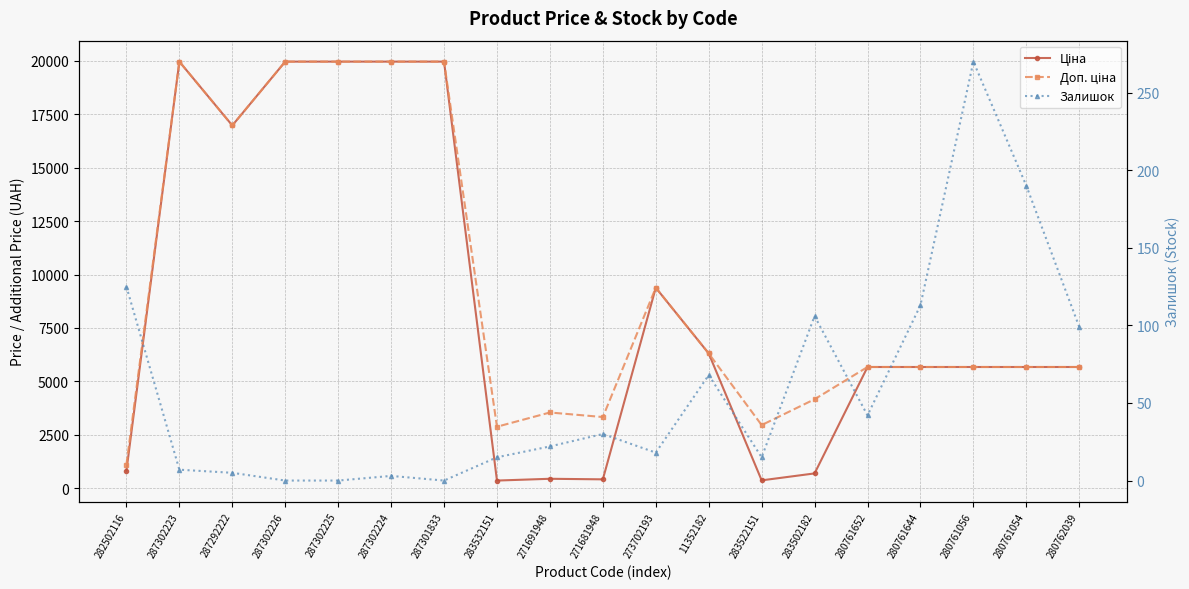

Which series has the largest range (max minus min)?

Ціна